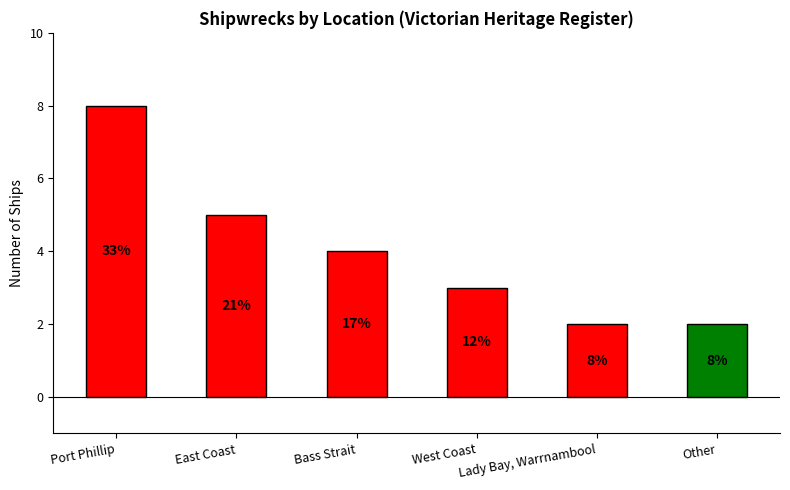

List the labels in order of value, smallest first.

Lady Bay, Warrnambool, Other, West Coast, Bass Strait, East Coast, Port Phillip